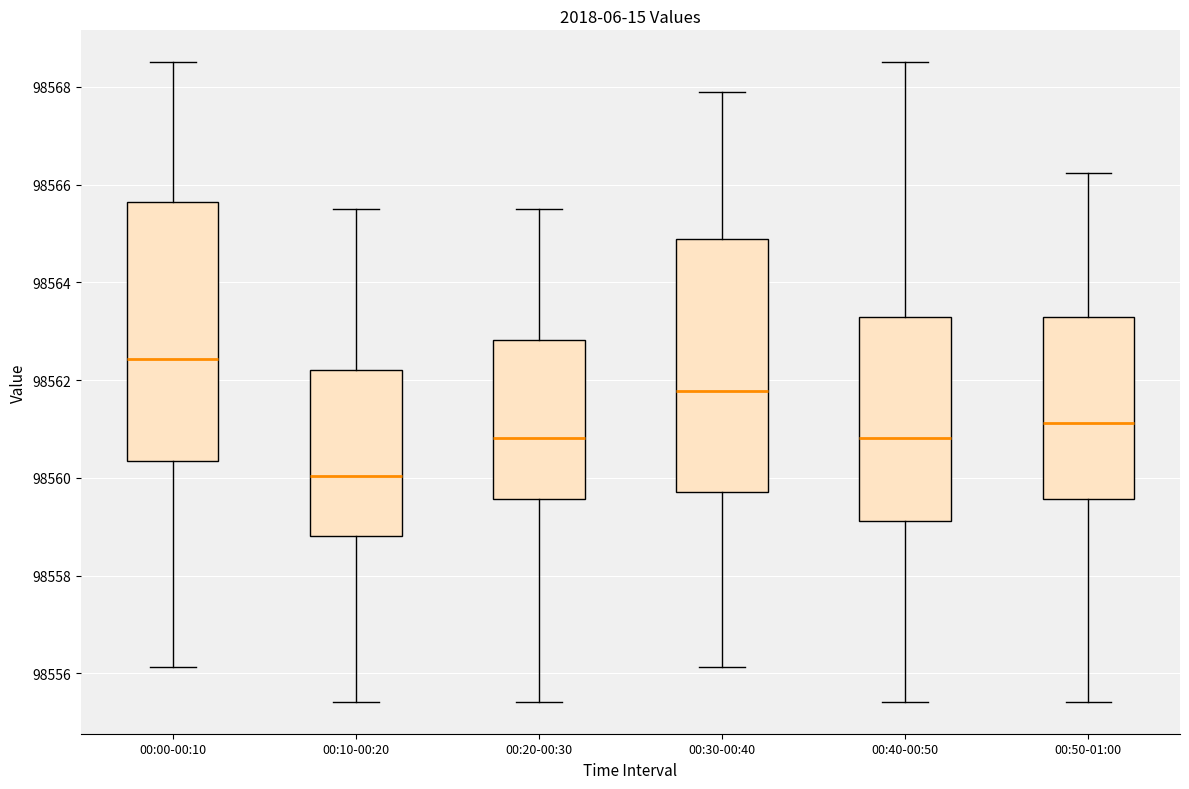

Where does the upper whisker of the box for 00:10-00:20 end on the y-axis? The values are not printed on the chart, so give them approximately, as read against the axis.

98565.4